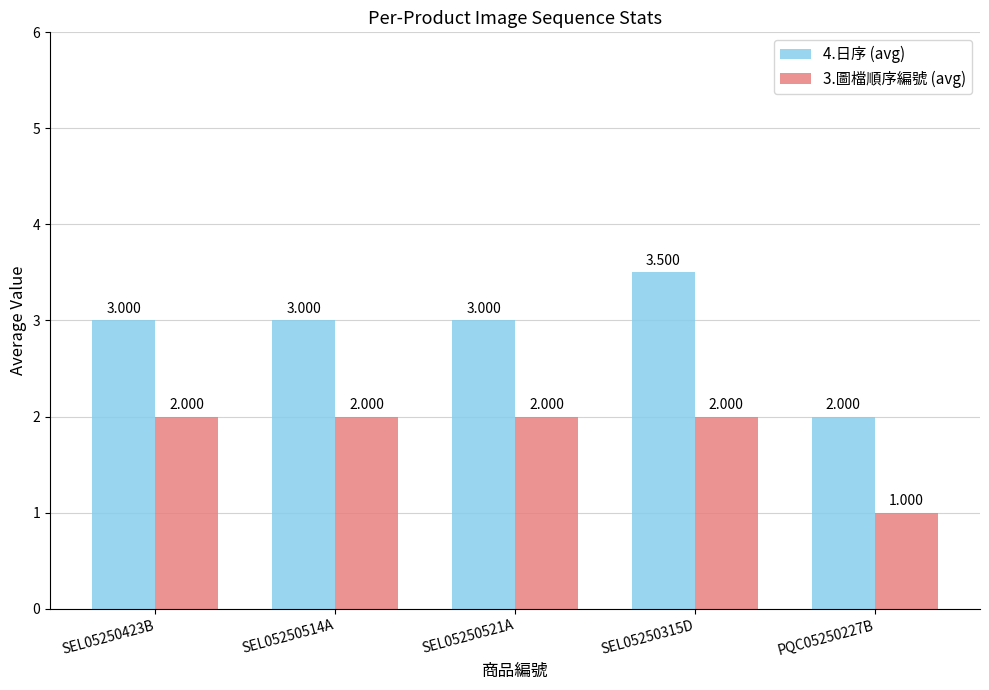

Is it true that 4.日序 (avg) equals 3.0 at SEL05250521A?

True